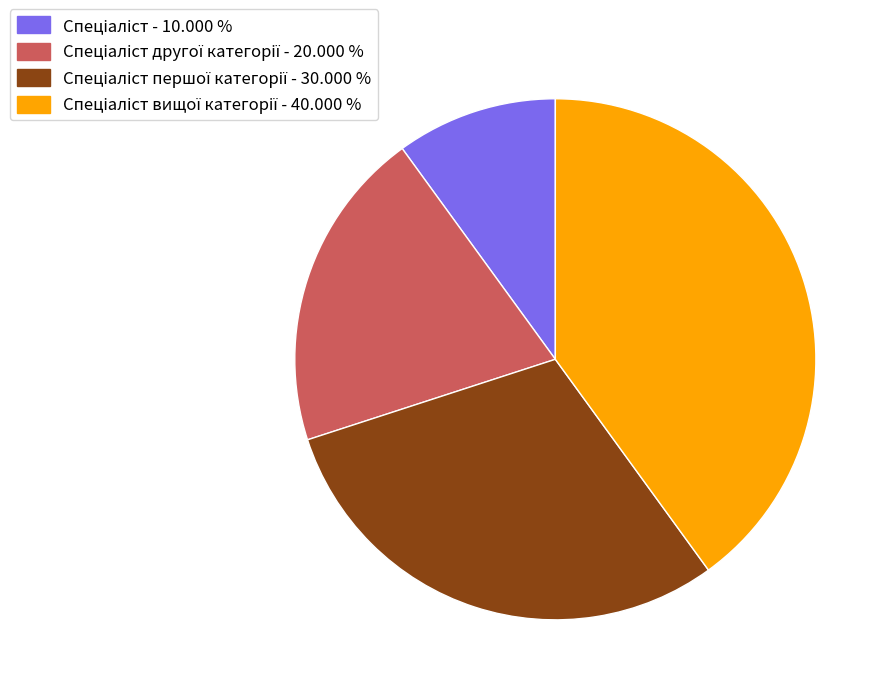

Is there any slice that represents more than half of the pie?

No